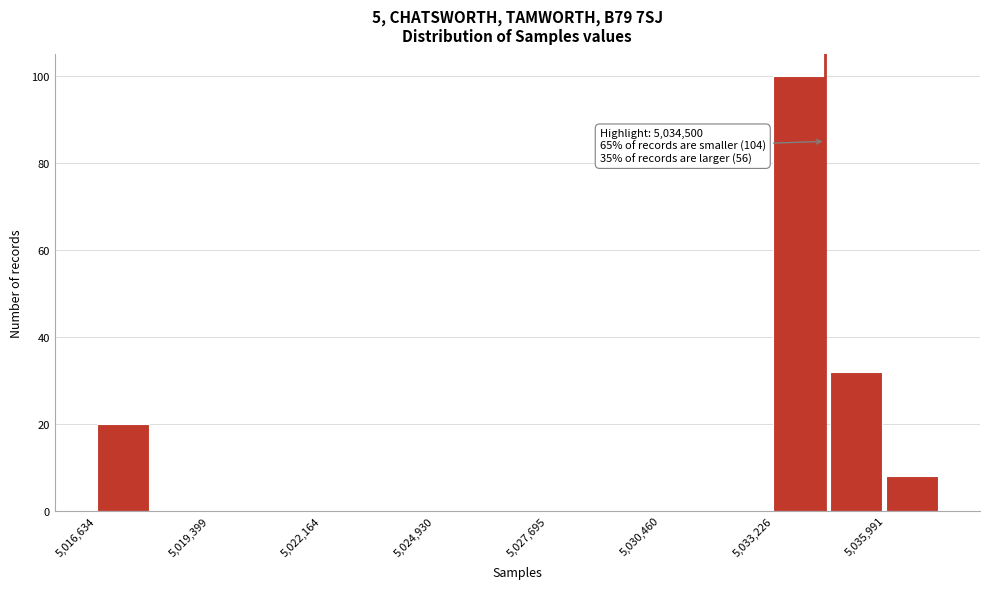

Around what value on the x-axis is the tallest bar? Give the approximate position of its centre, as read against the axis.

5034000